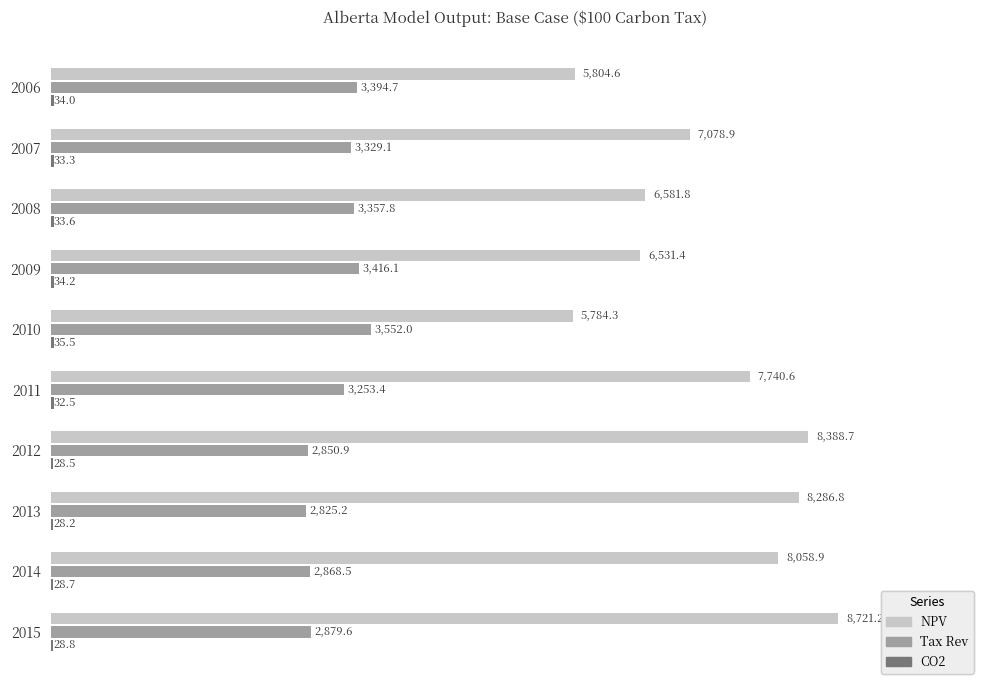

Read the NPV value at 2011.

7740.6